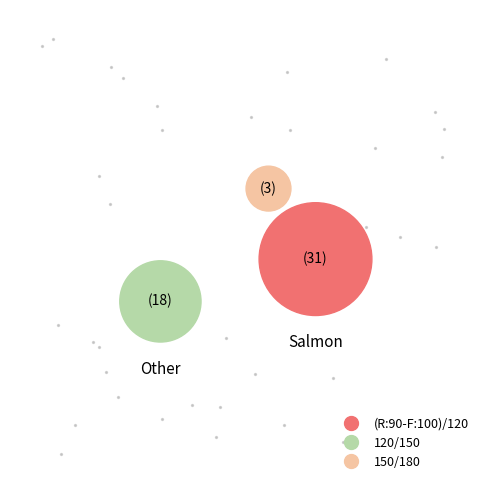

True or false: 120/150 accounts for 20% of the total.

False